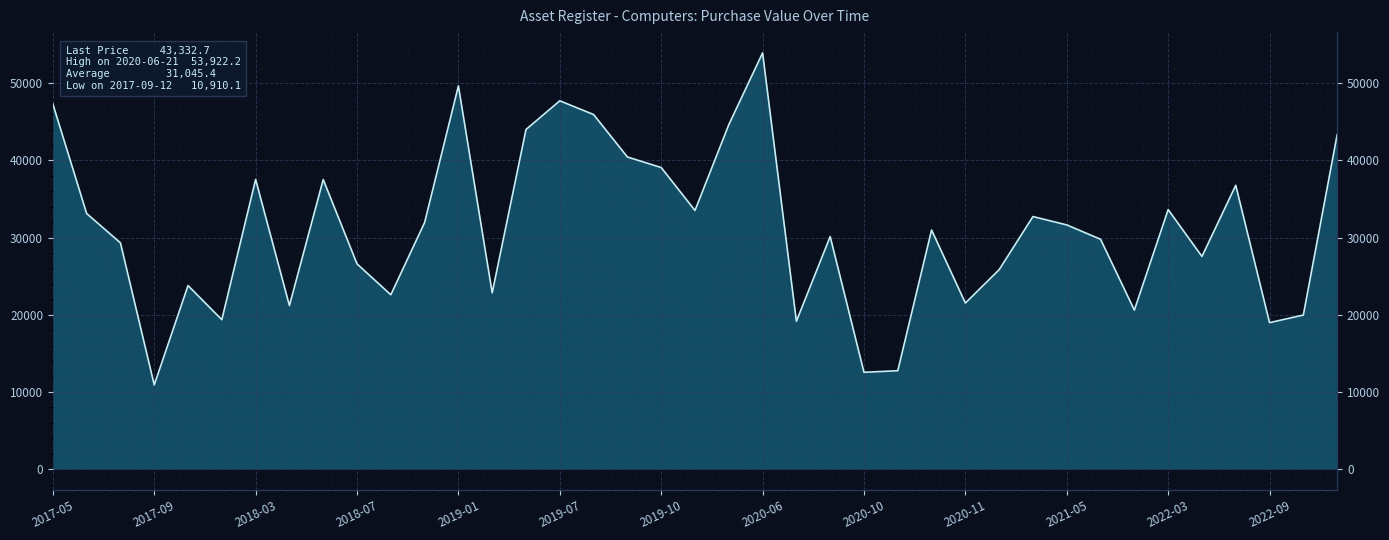

How many points are higher than both their immediate neighbors (excluding endpoints)?

11